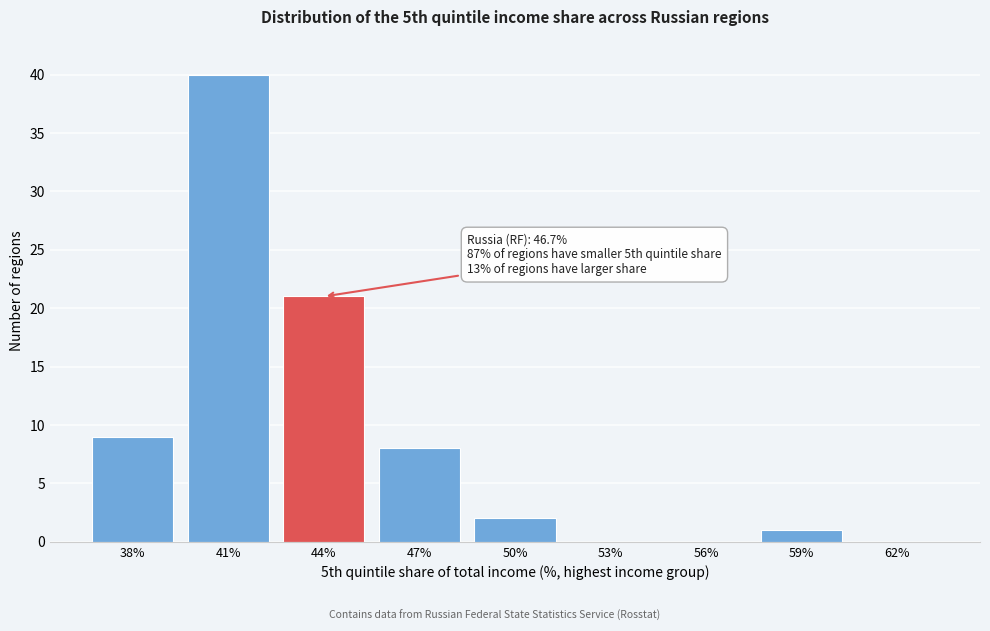

Reading left to right, extract all data points from this chart.

38%=9	41%=40	44%=21	47%=8	50%=2	53%=0	56%=0	59%=1	62%=0